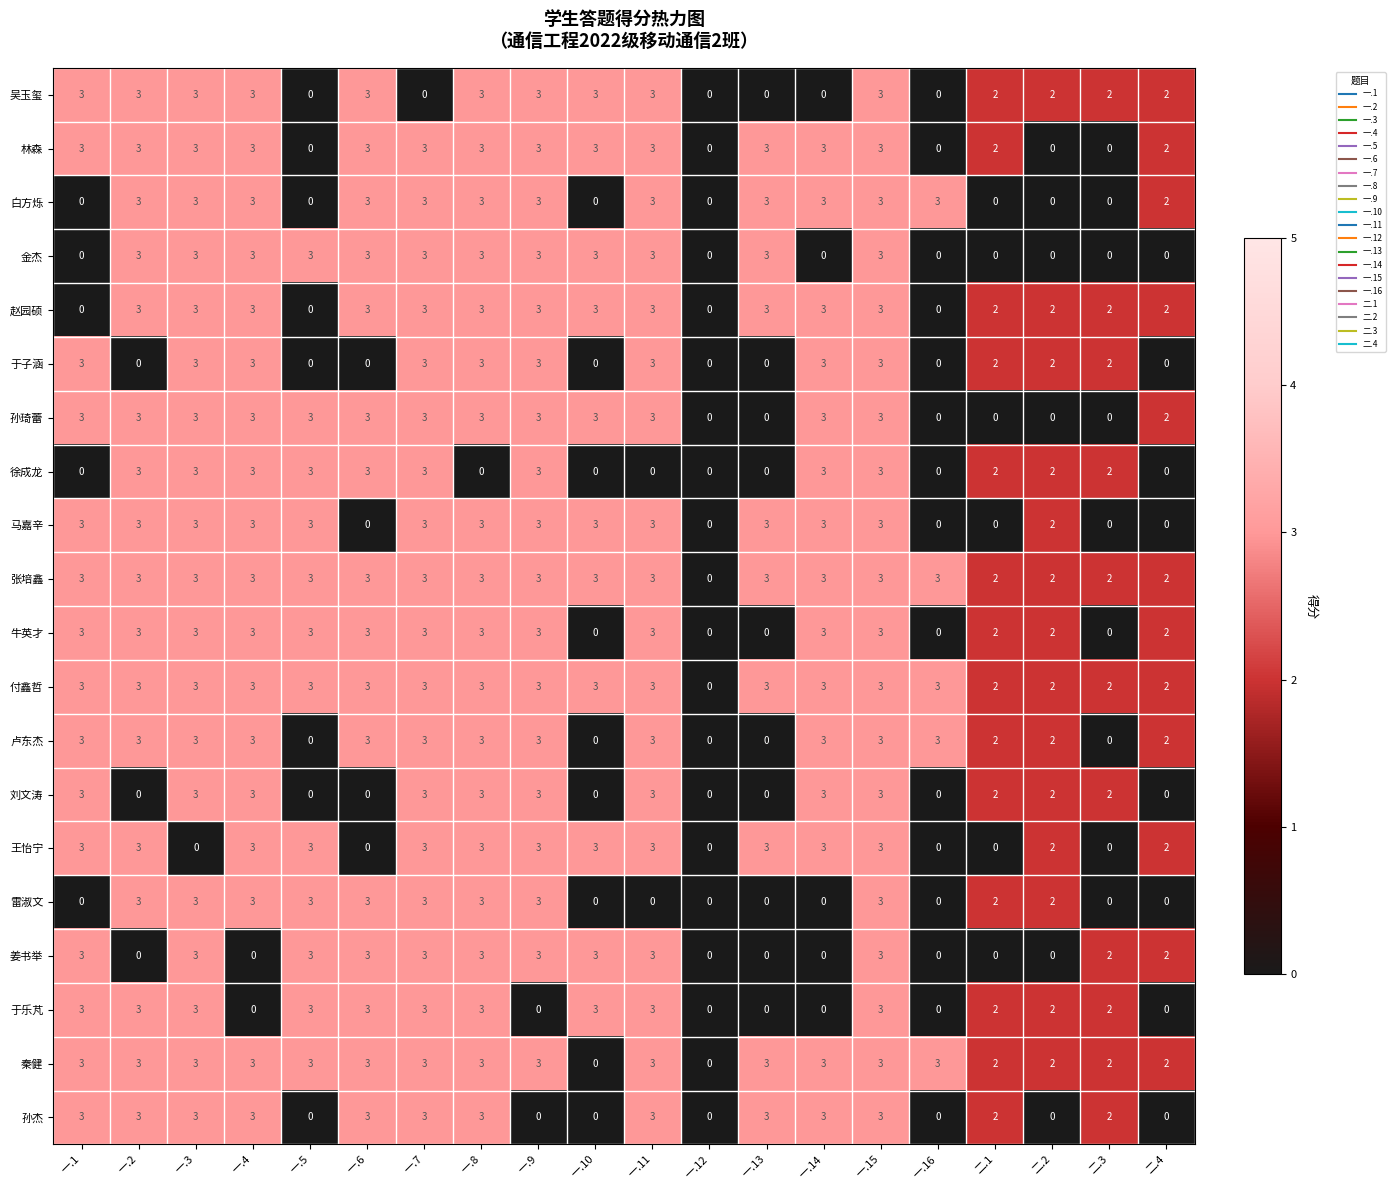

How many 吴玉玺 values are between 0 and 3?

20